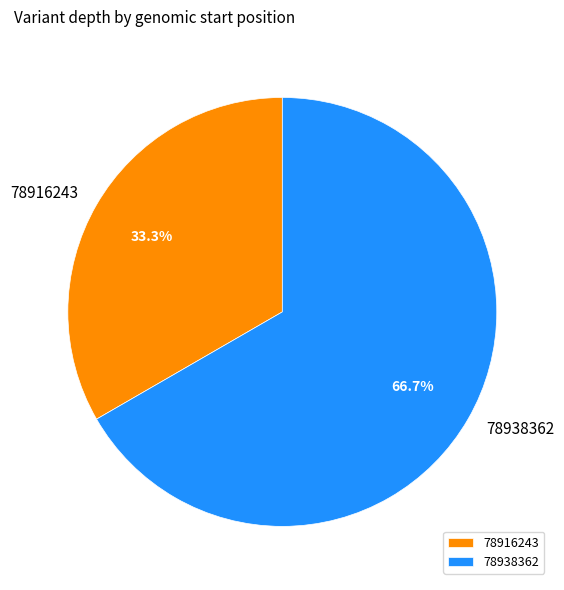

Does 78938362 represent more than half of the total?

Yes